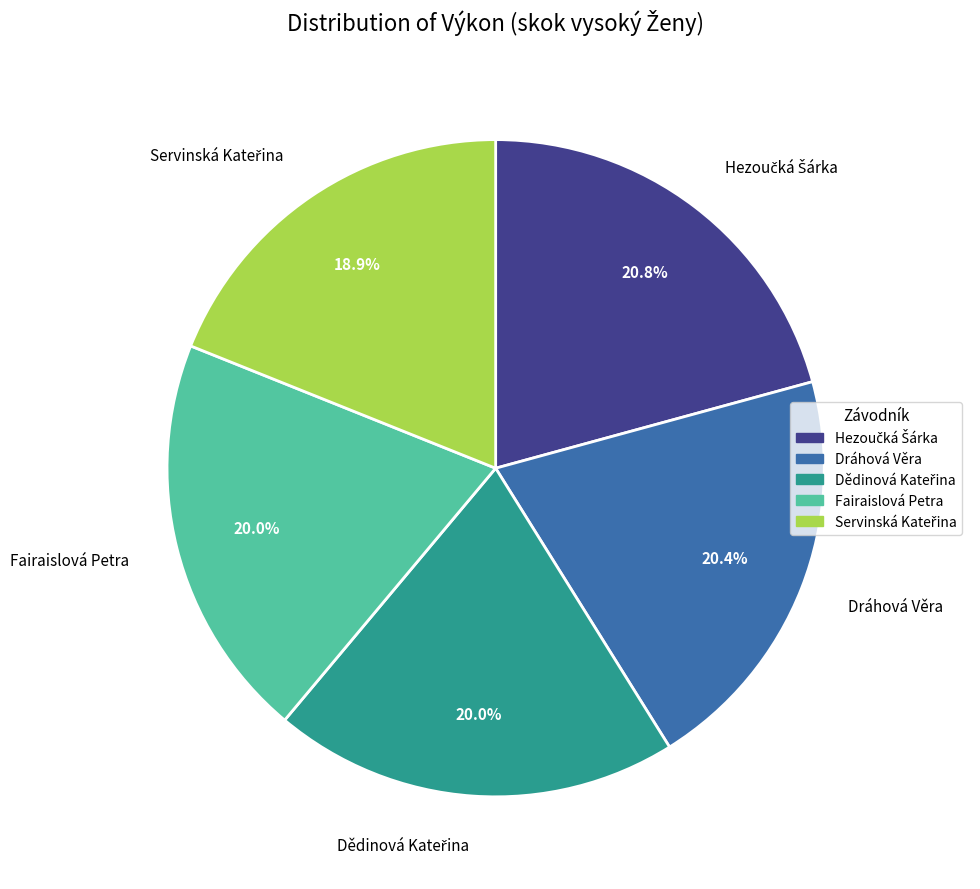

Is Dráhová Věra the majority of the pie?

No